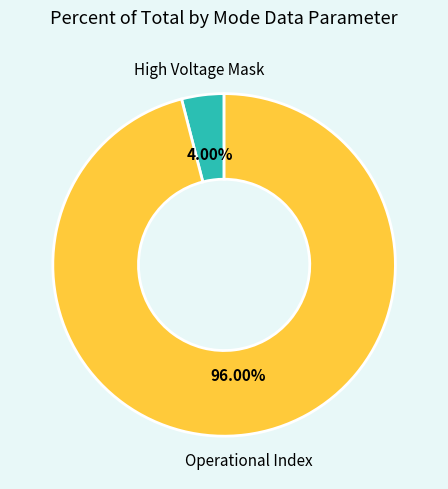

What is the largest slice in the pie chart?

Operational Index